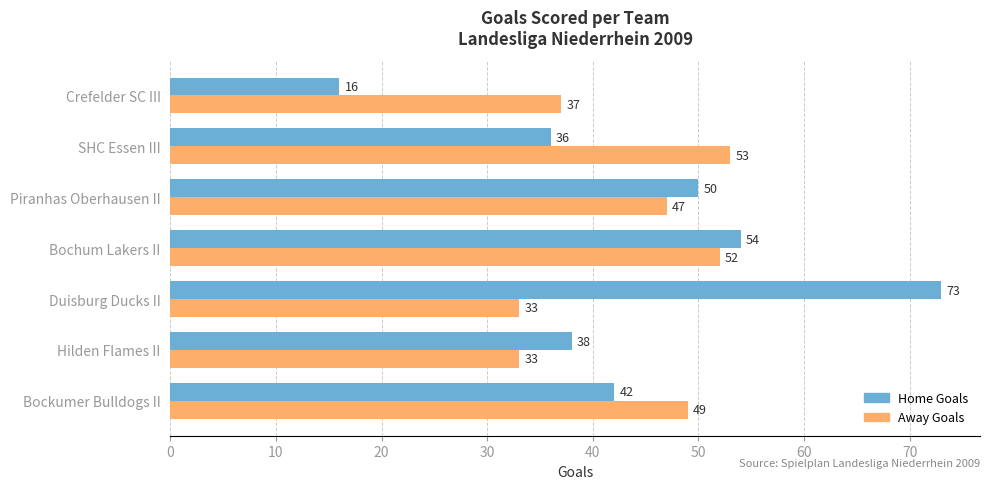

Which series has the largest total across all categories?

Home Goals